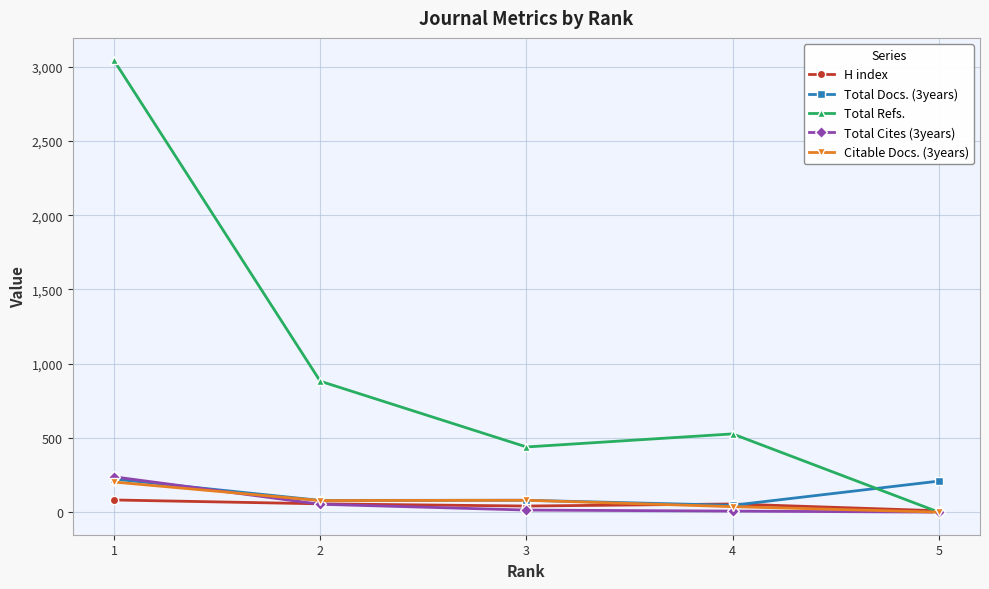

How many interior local peaks does the Total Refs. series have?

1